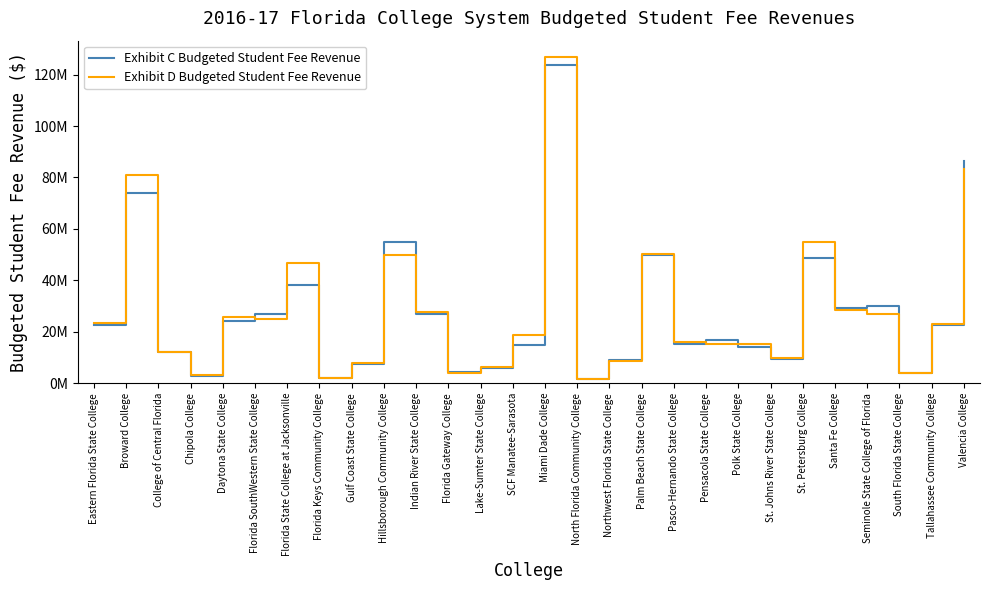

What position from the left is Palm Beach State College?

18